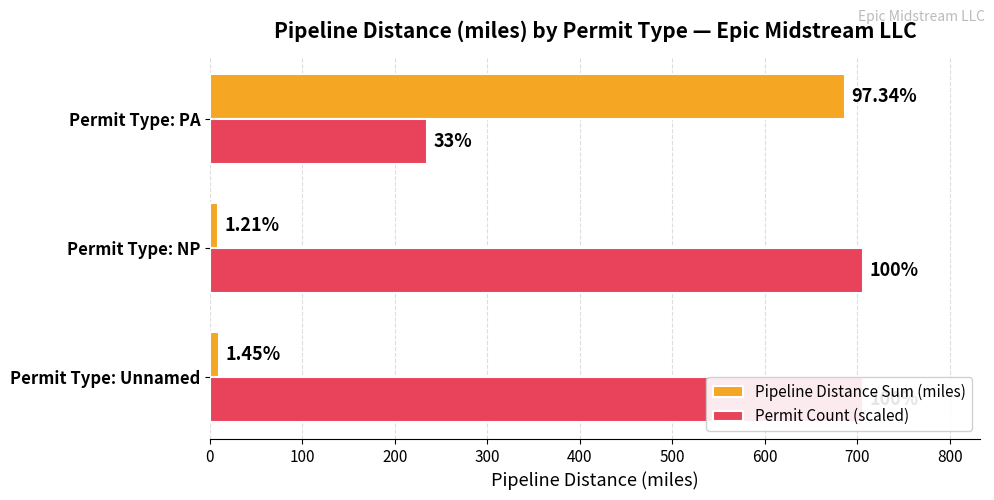

Does the chart contain stacked bars?

No